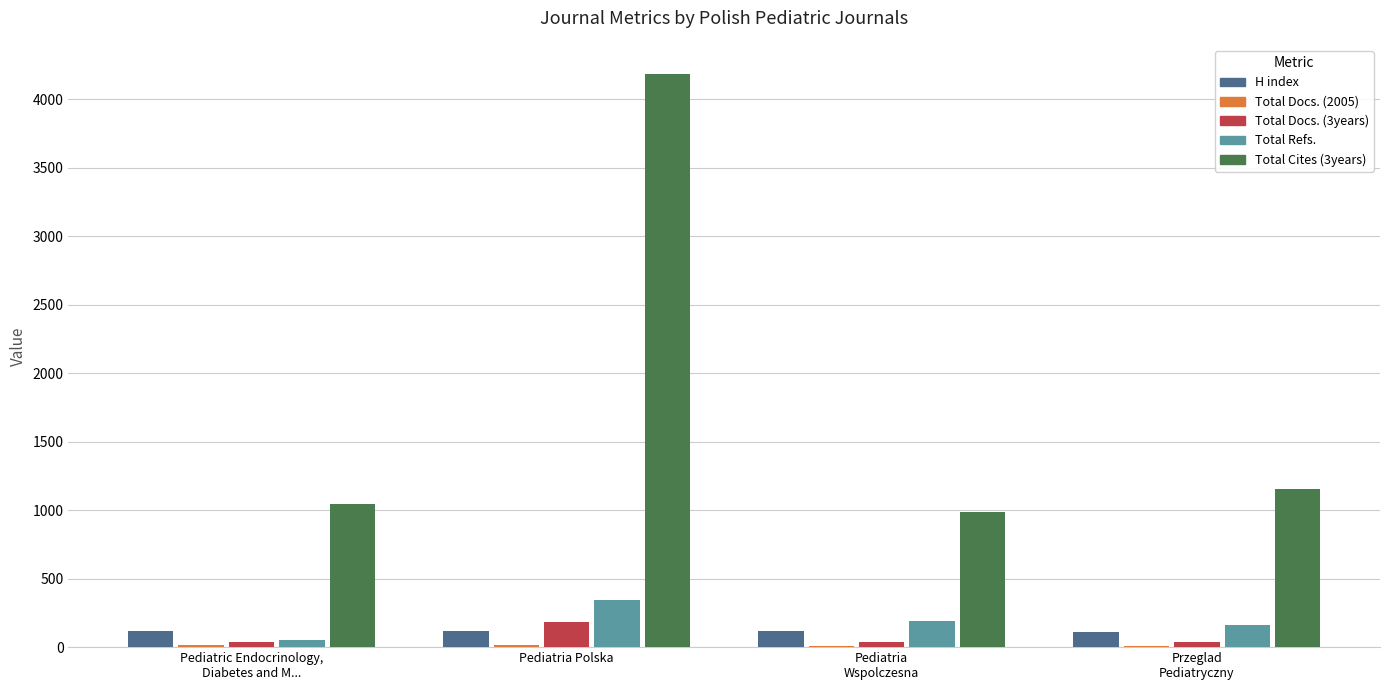

At which label is Total Docs. (3years) closest to 109?

Przeglad
Pediatryczny